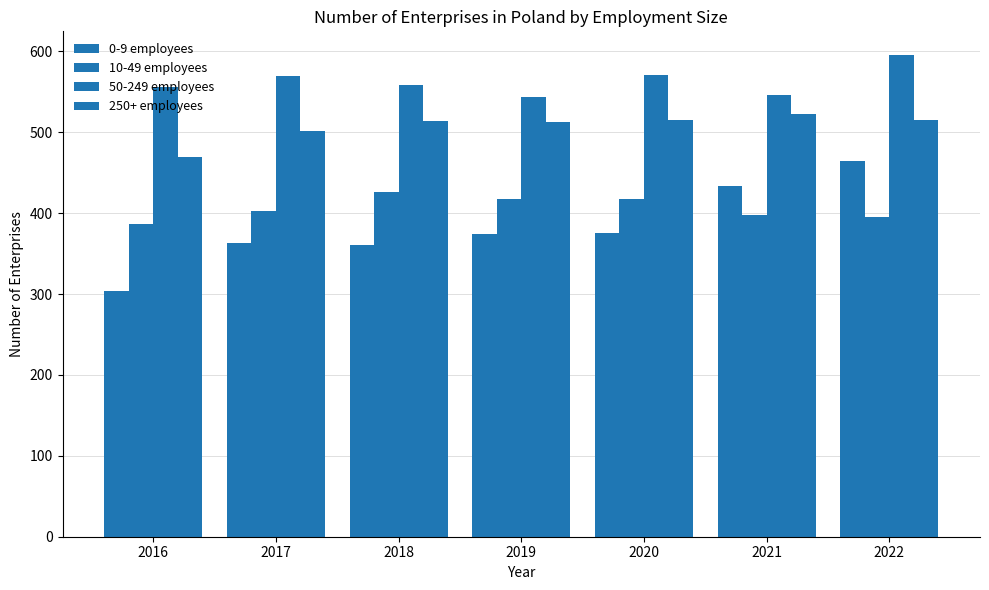

What is the value of the 50-249 employees bar at the 1st from the left?

556